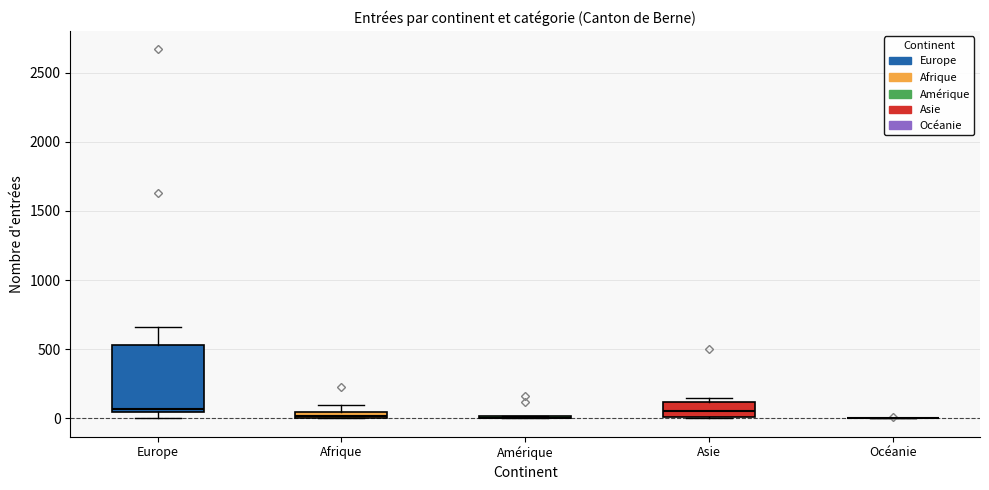

Comparing the boxes themselves (not the whiskers), which one is the tallest?

Europe